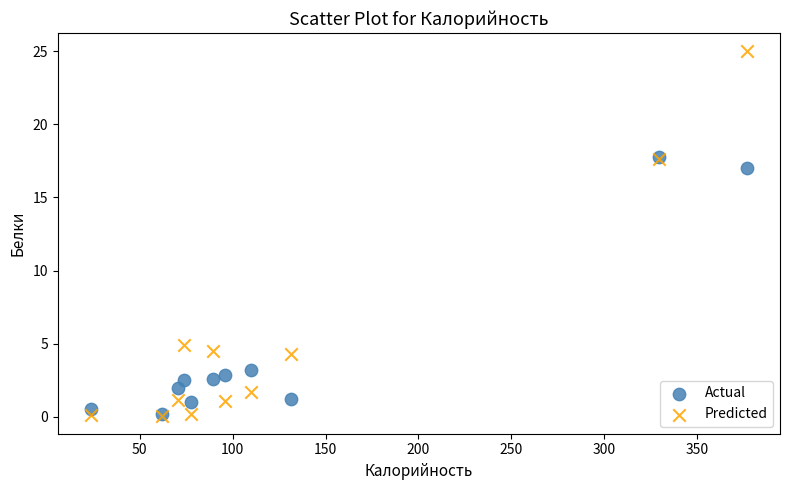

What are all the series names shown in the legend?

Actual, Predicted